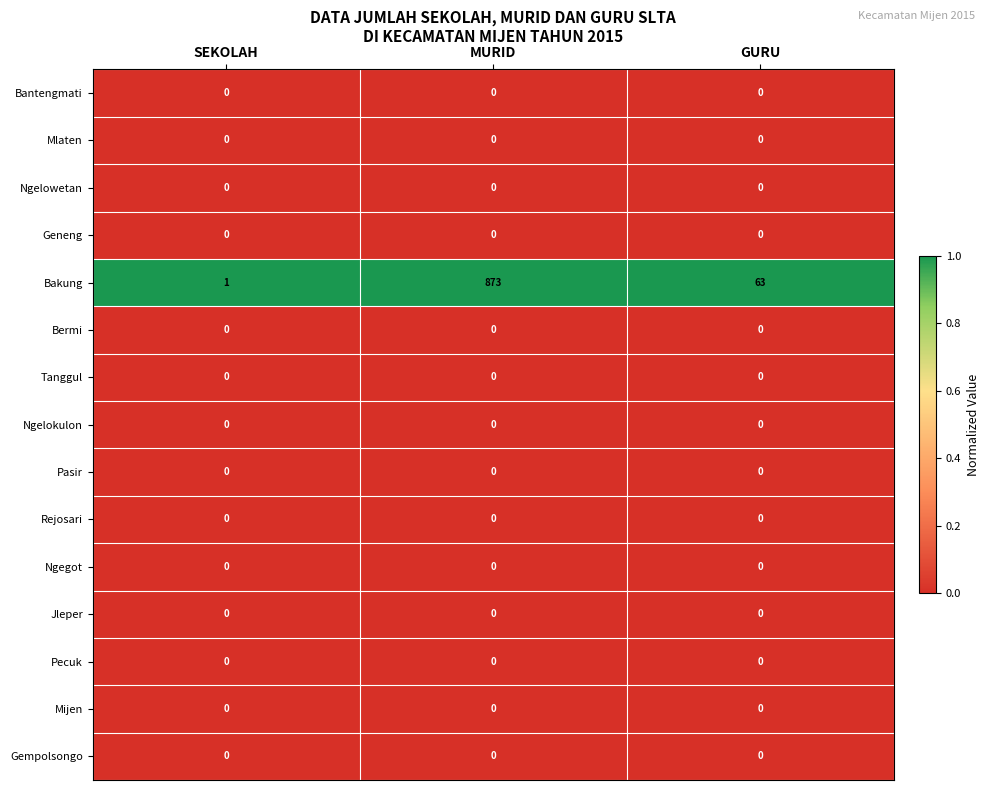

What is the spread (max minus min) of values at SEKOLAH?

1